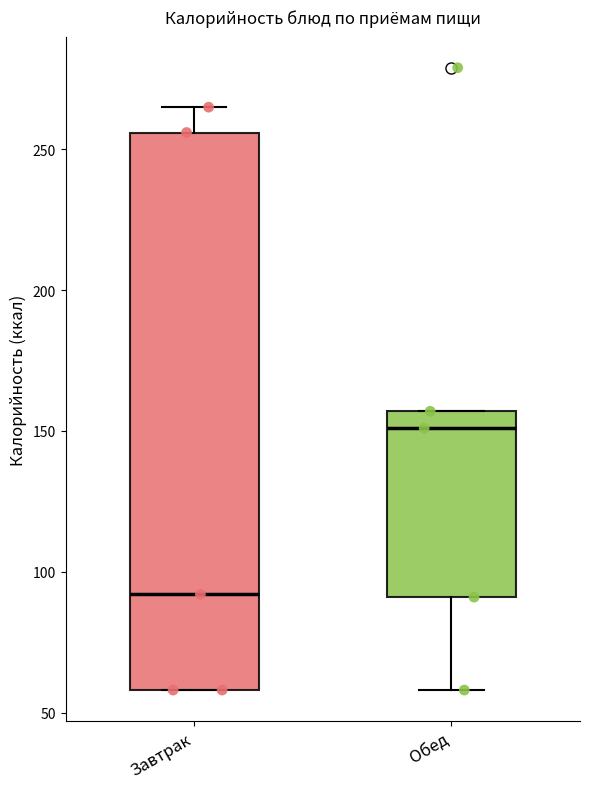

Reading left to right, read every box against the y-axis: the position of its median line, the range the box covers, and the ends of its whiskers. The values are not printed on the chart, so give them approximately, as read against the axis.

Завтрак: median 90, box 60 to 255, whiskers 60 to 265
Обед: median 150, box 90 to 155, whiskers 60 to 155